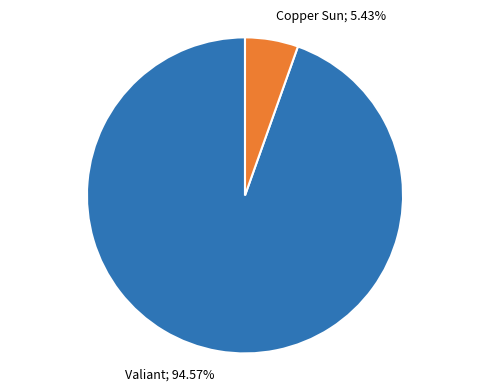

Does any single category account for the majority?

Yes